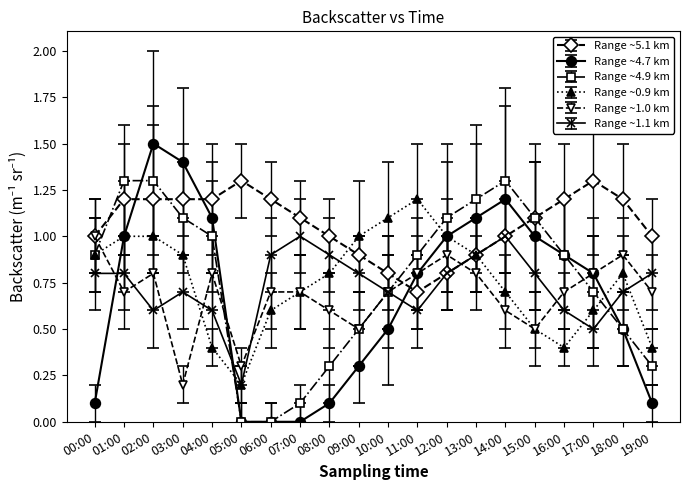

Which series has the largest range (max minus min)?

Range ~4.7 km